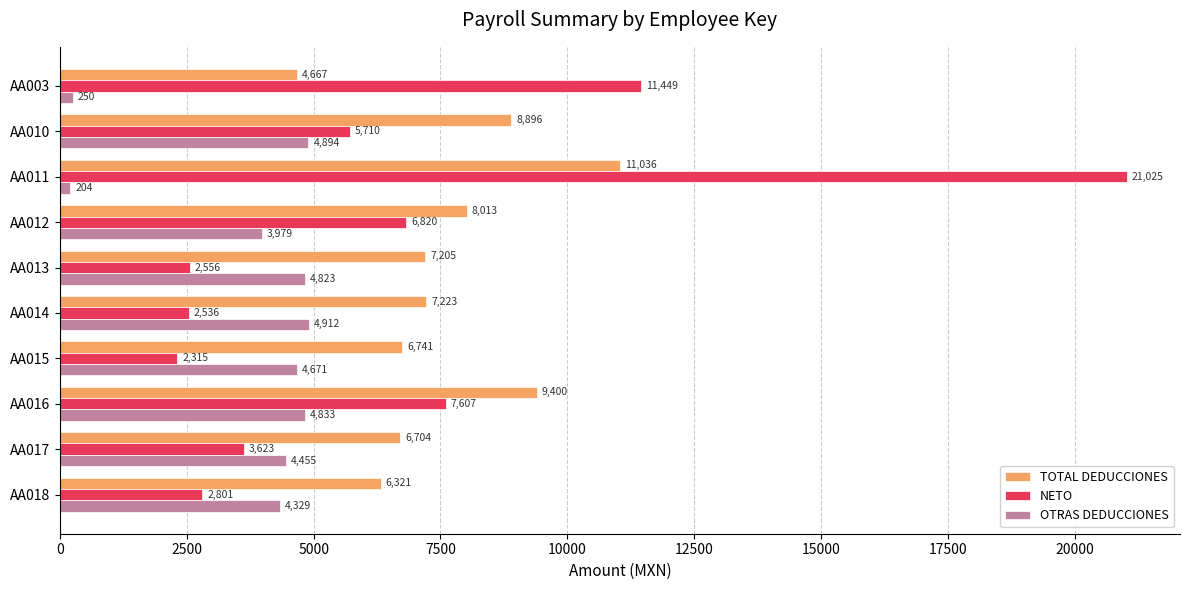

True or false: TOTAL DEDUCCIONES has a value of 6741.2 at AA015.

True